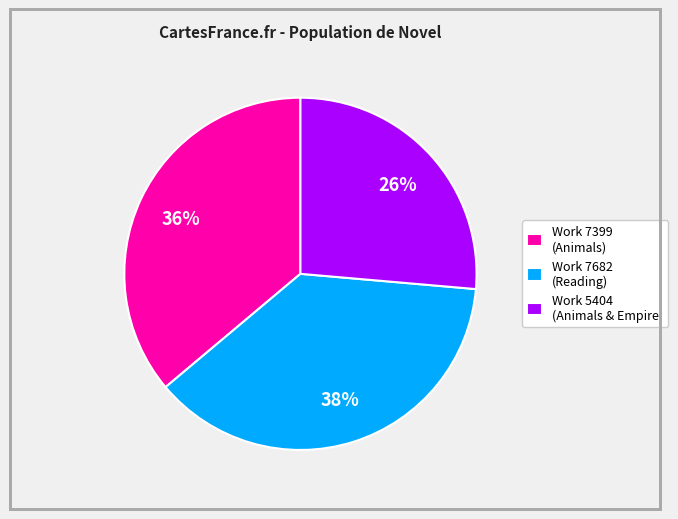

To the nearest percent, what is the average slice percentage?

33%